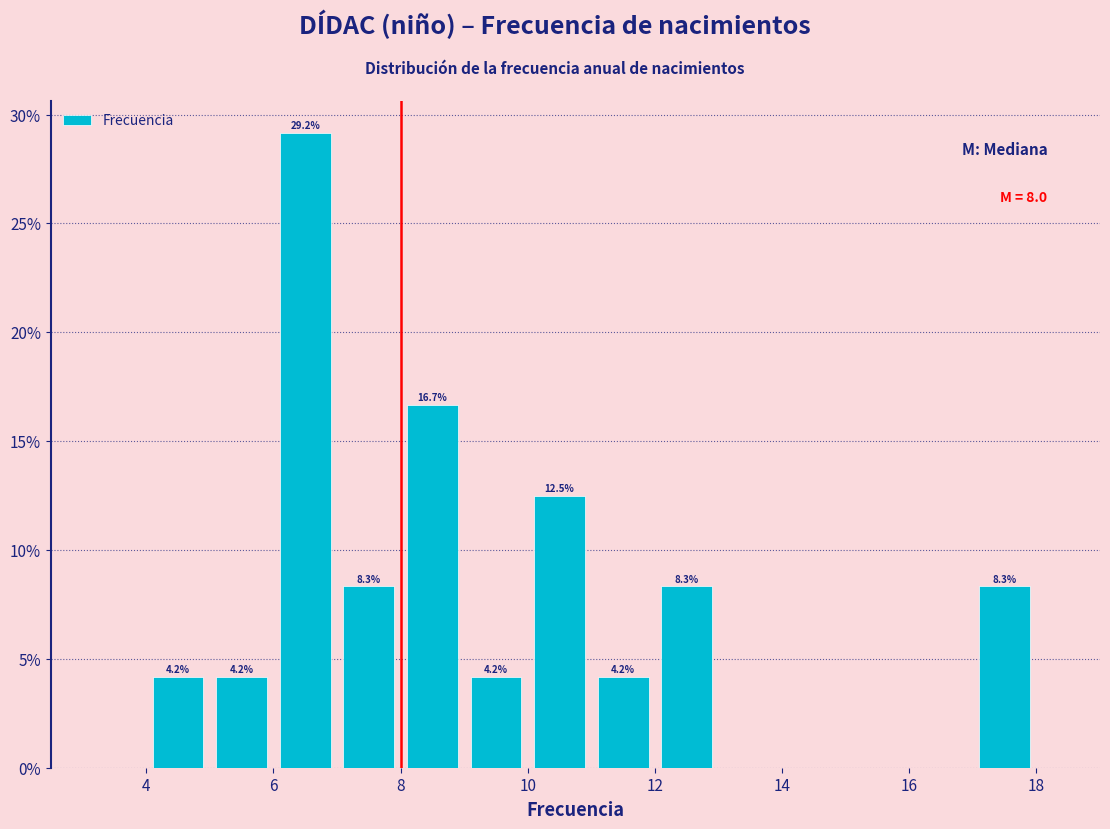

Which range on the x-axis has the tallest bar?

6 to 7